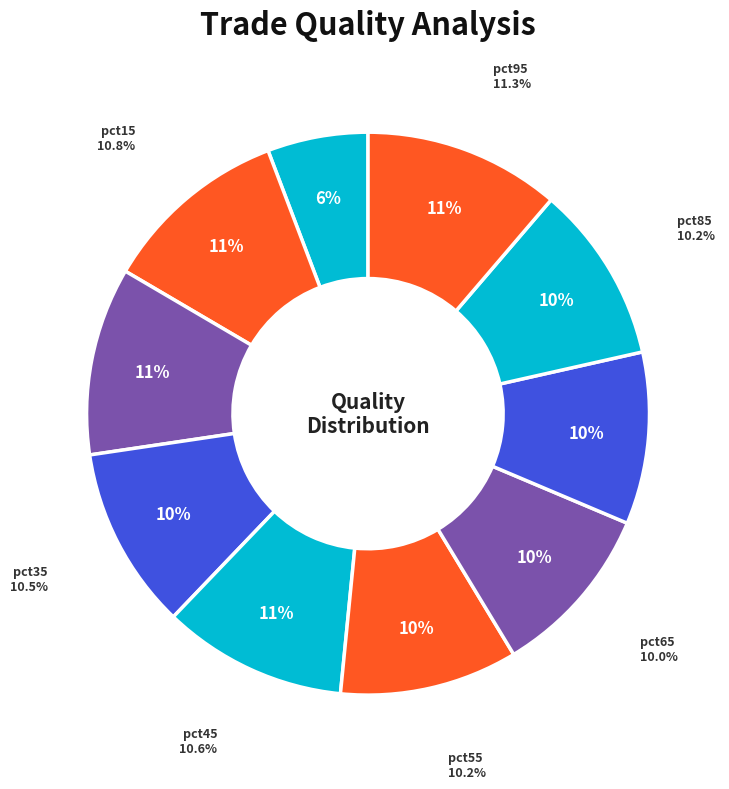

How many slices are in this pie chart?

10